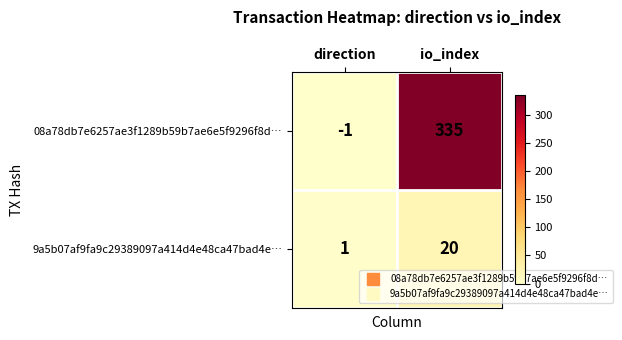

What is the greatest value displayed?

335